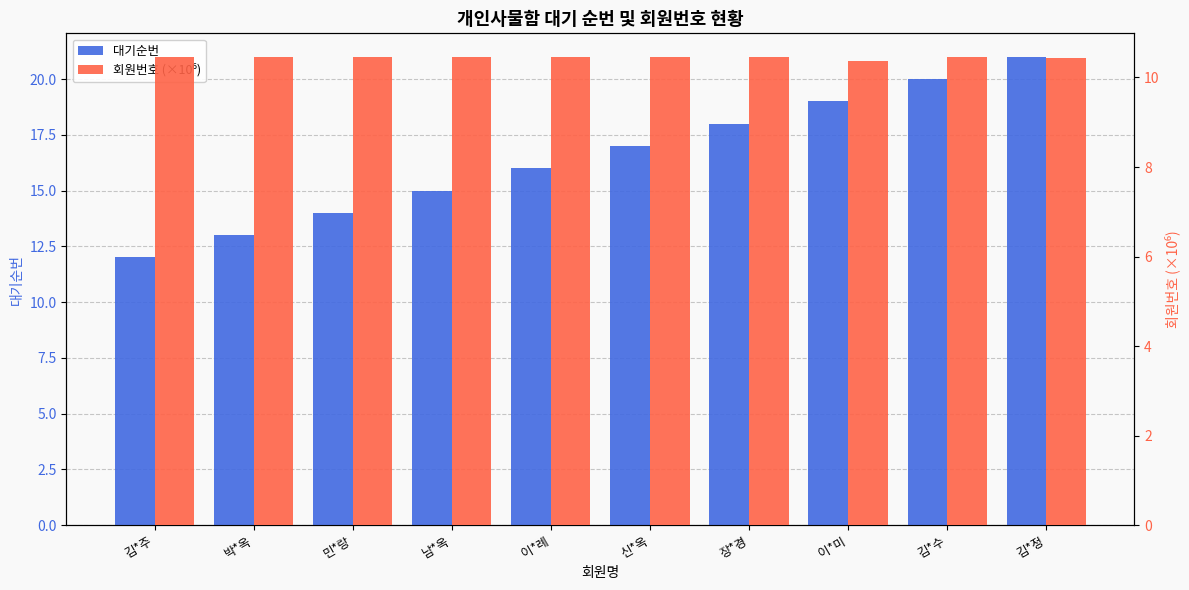

Are the bars horizontal?

No